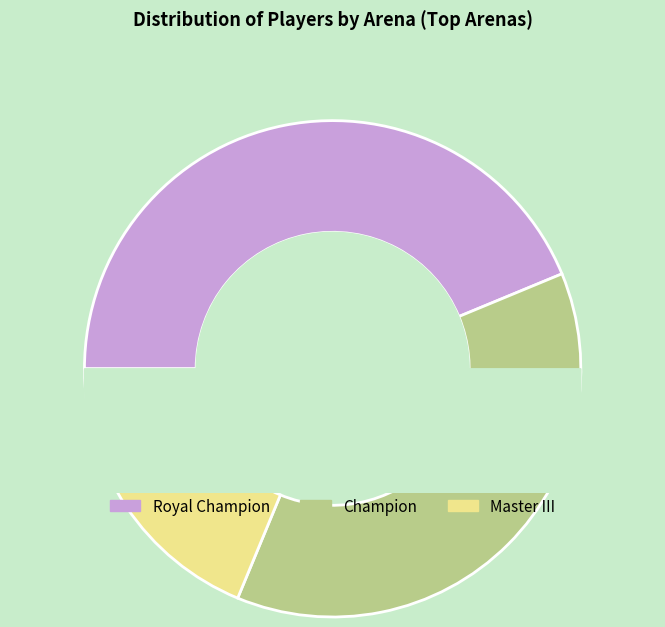

The Royal Champion slice represents 44% of the pie. True or false?

True